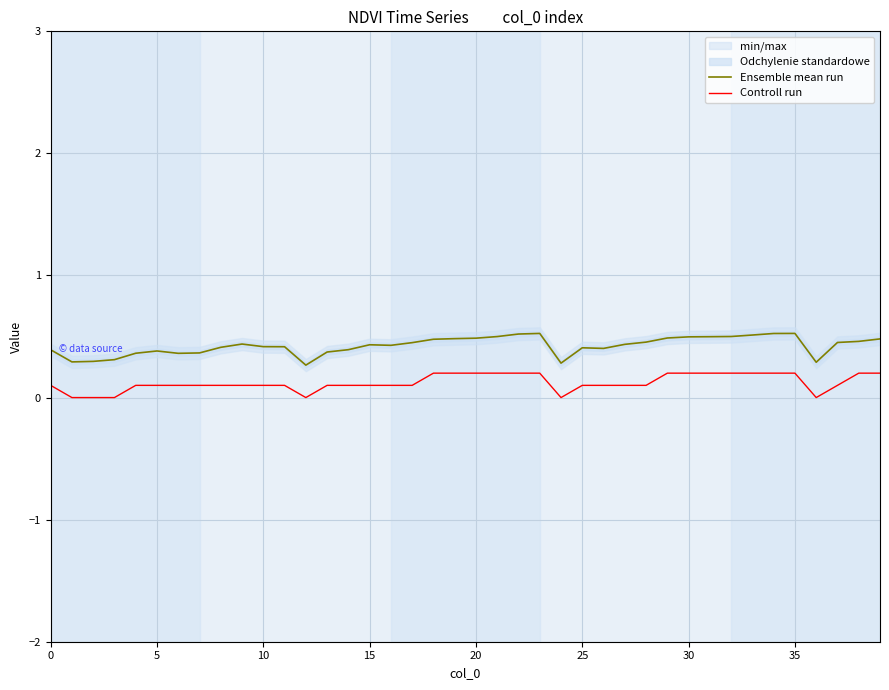

List the series in order of their overall mean, highest first.

Ensemble mean run, Controll run